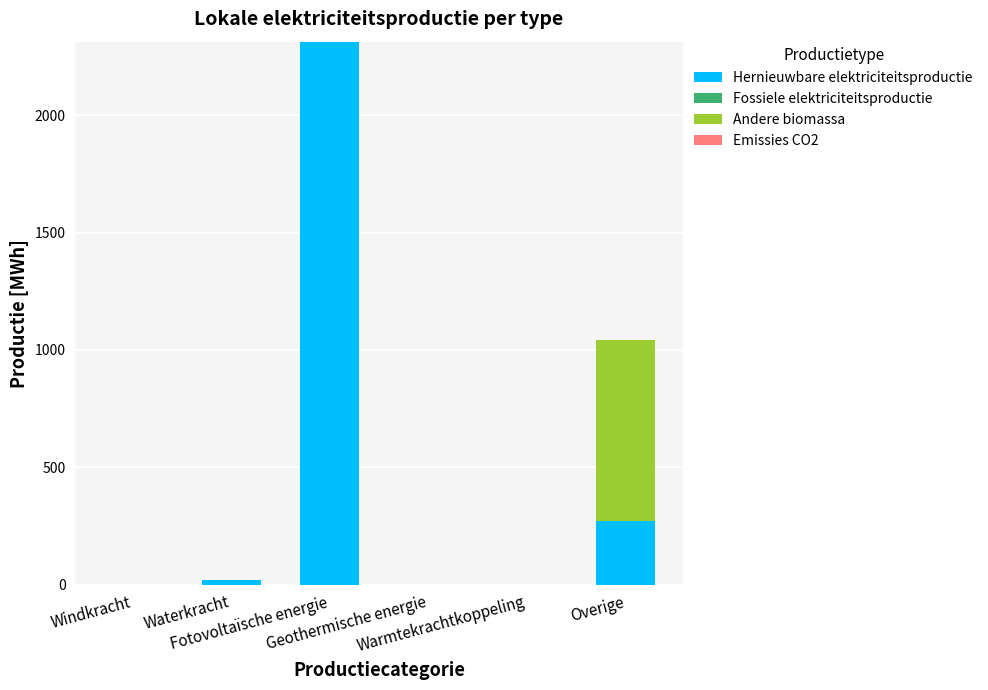

What is the maximum value for Hernieuwbare elektriciteitsproductie?

2313.6